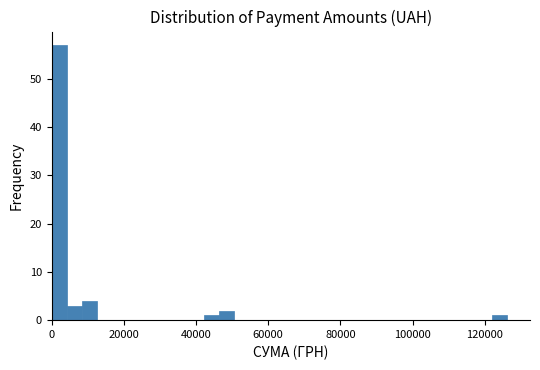

Around what value on the x-axis is the tallest bar? Give the approximate position of its centre, as read against the axis.

2000